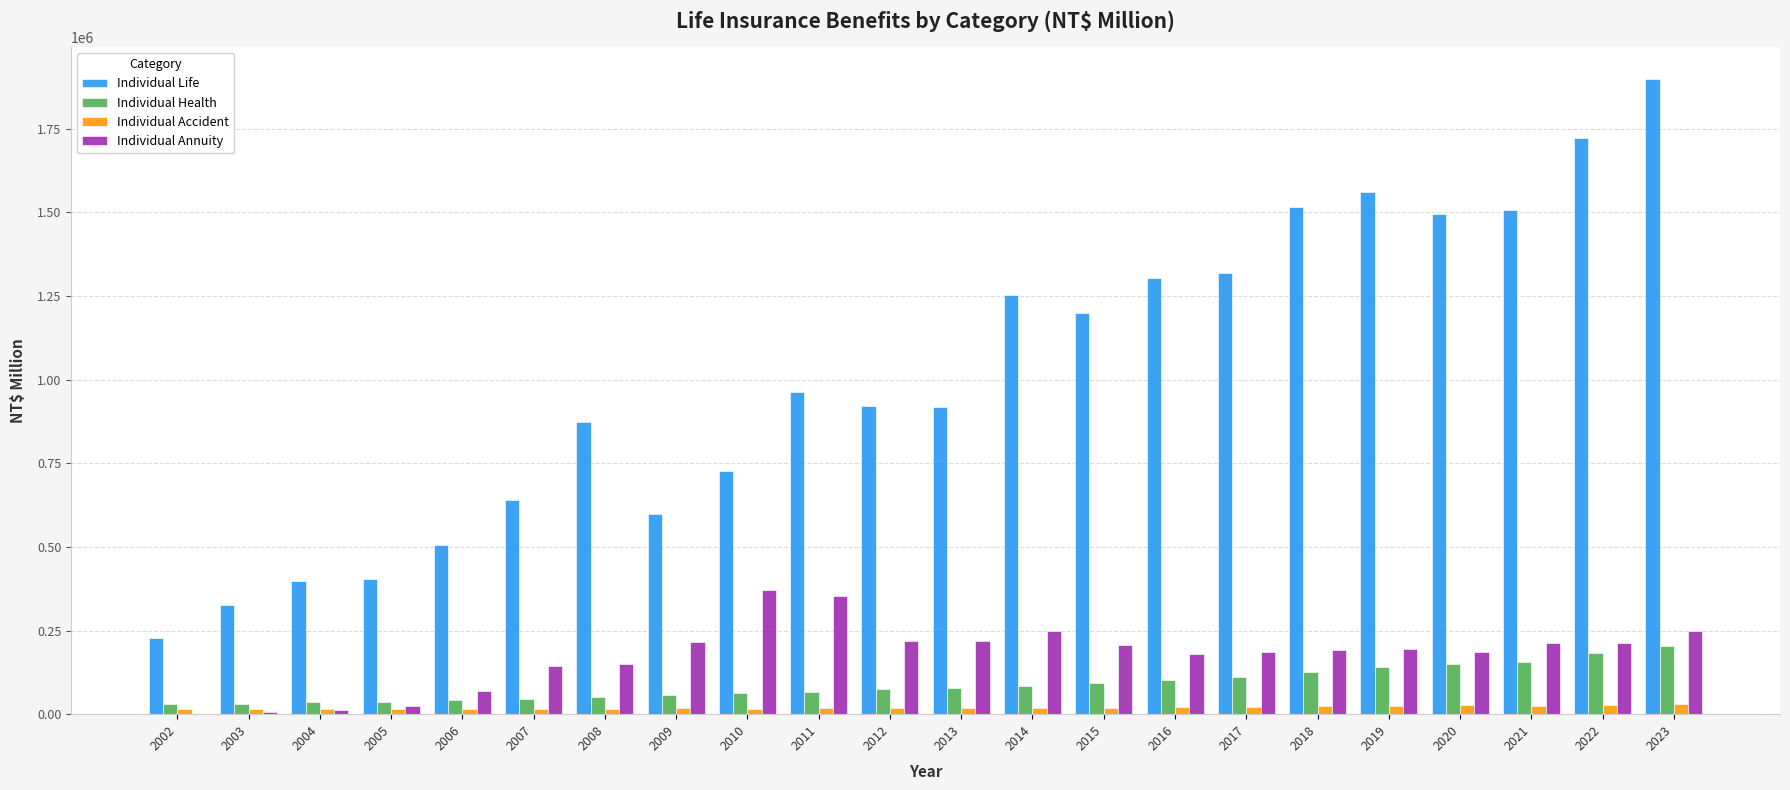

Count the number of data series in this chart.

4